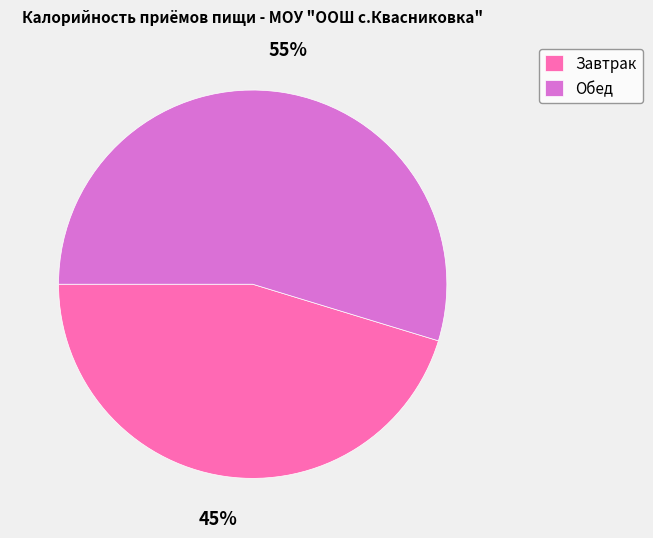

Is it true that Обед is 55% of the pie?

True